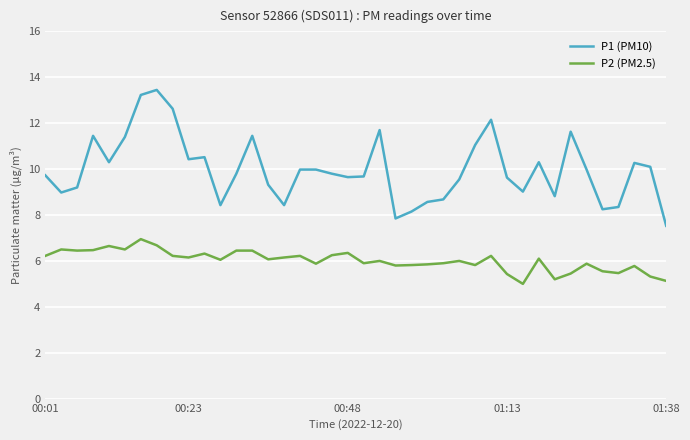

Which series has the largest range (max minus min)?

P1 (PM10)